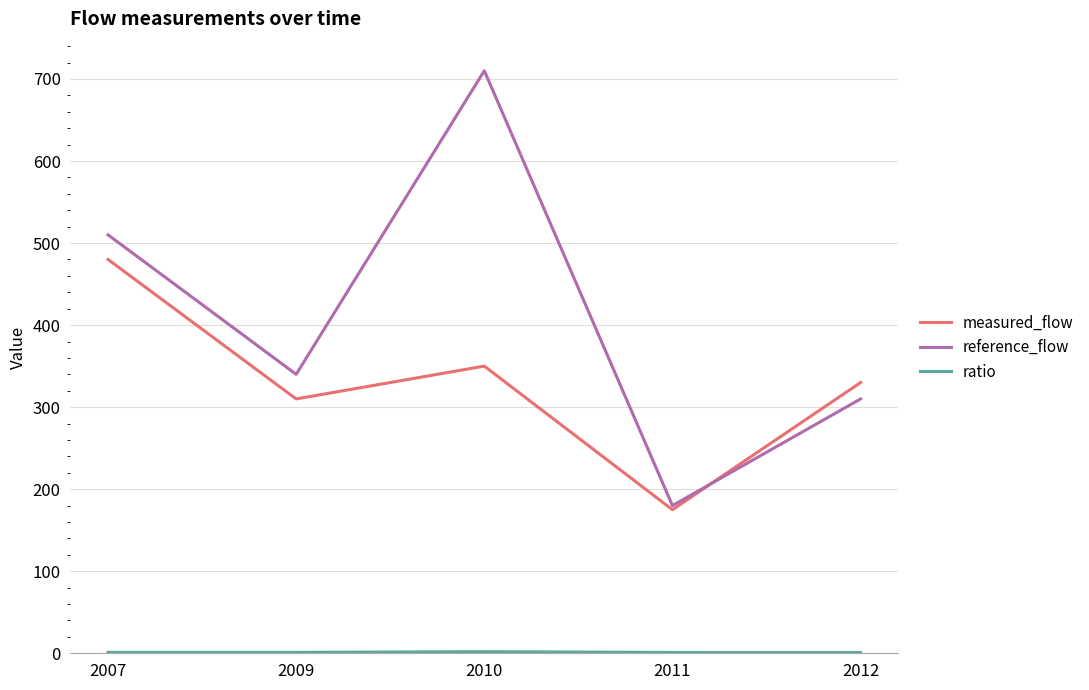

What is the difference between the maximum and minimum values in the reference_flow series?

530.0